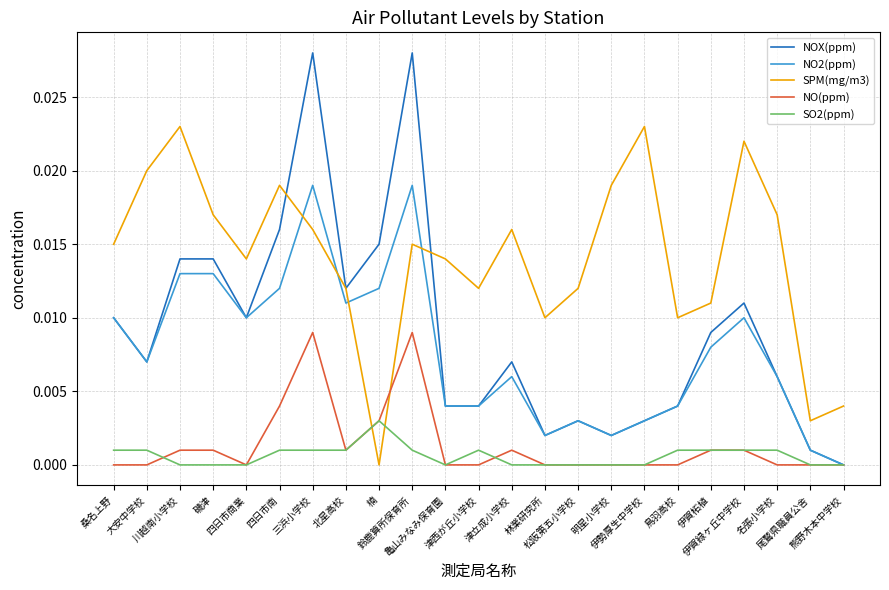

Which series has the largest total across all categories?

SPM(mg/m3)